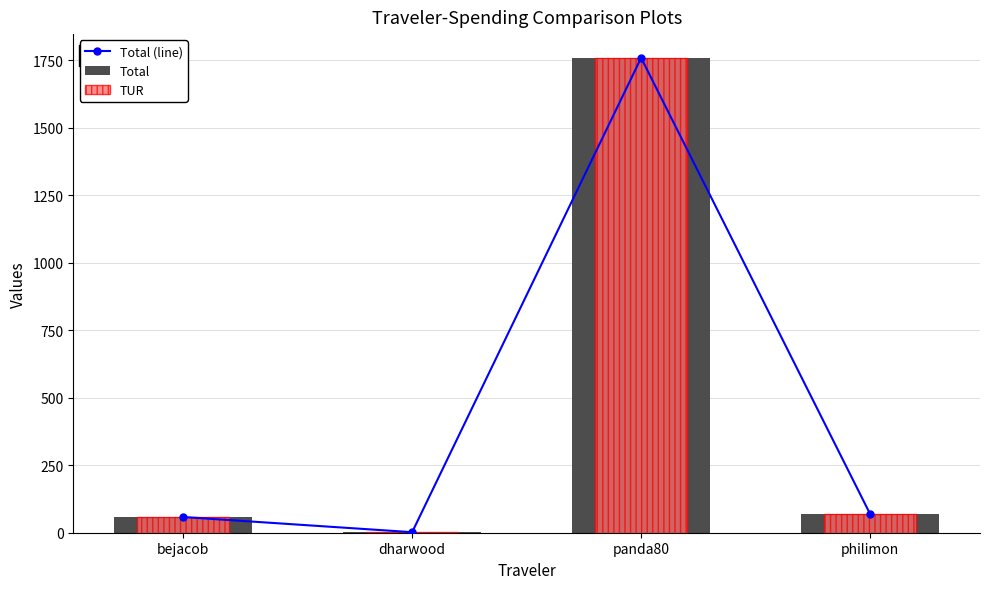

Is the value of TUR at dharwood greater than the value of Total at panda80?

No